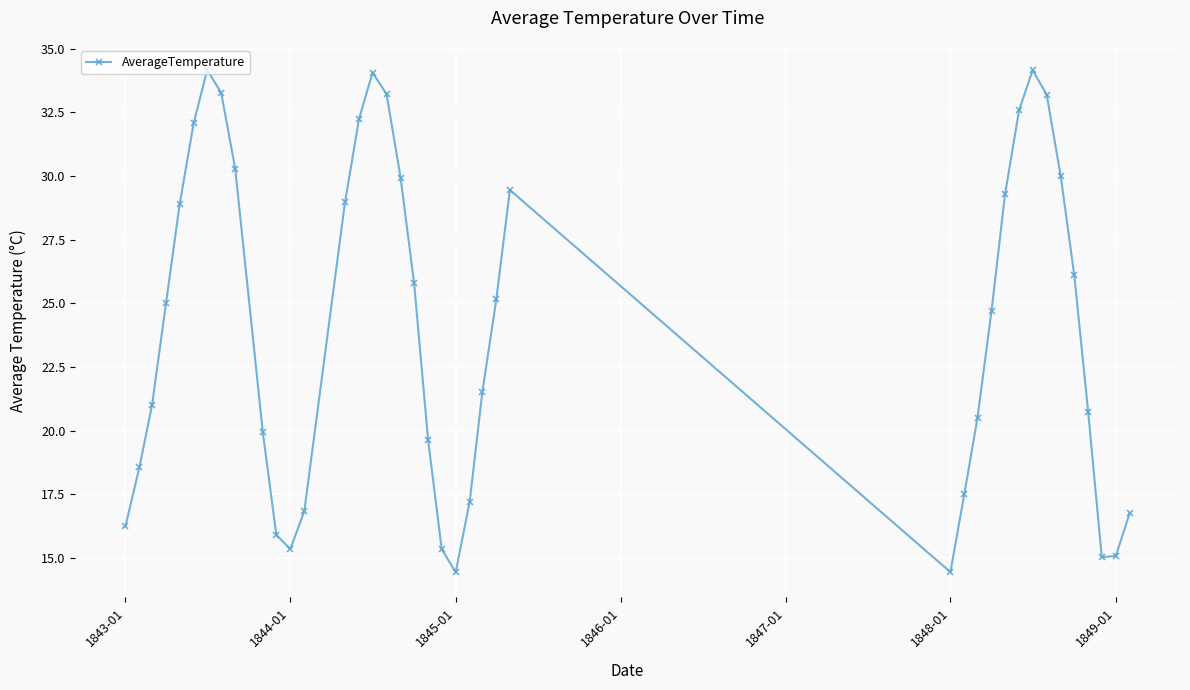

What is the value of the 7th point from the left?

34.2